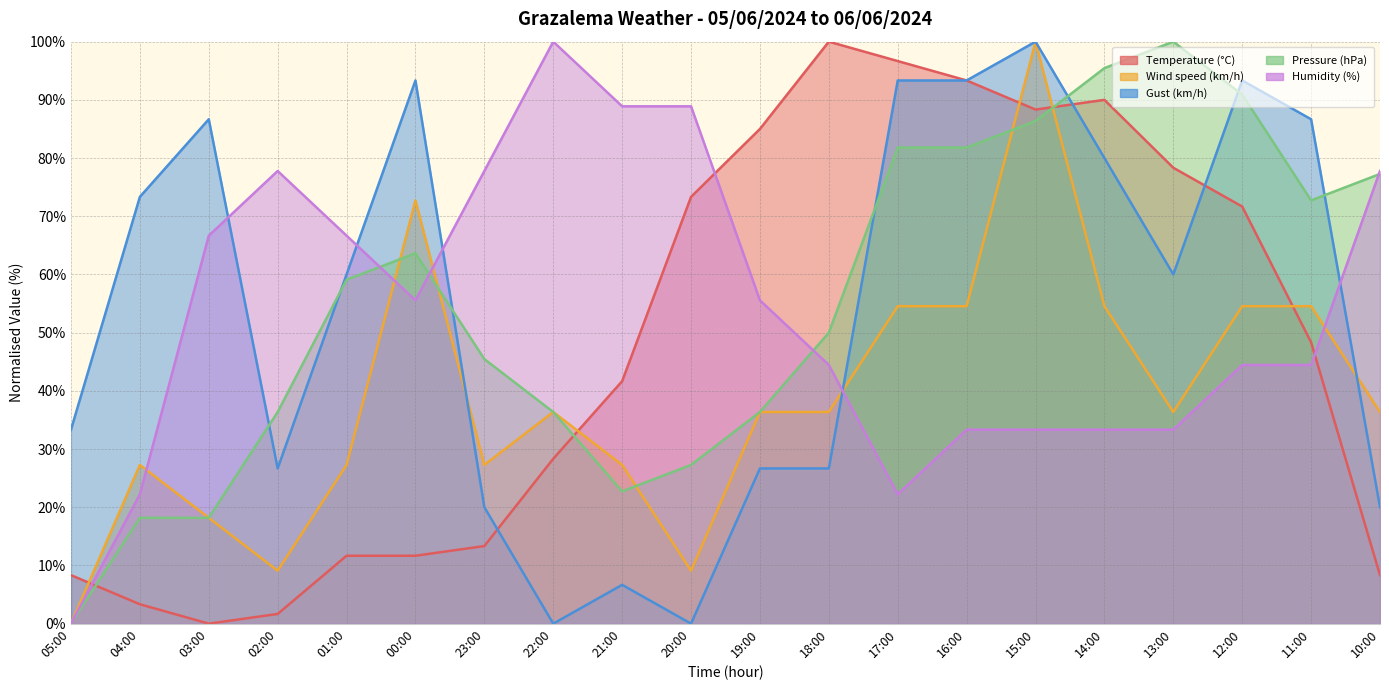

Between 20:00 and 11:00, which series saw the biggest shift?

Gust (km/h)